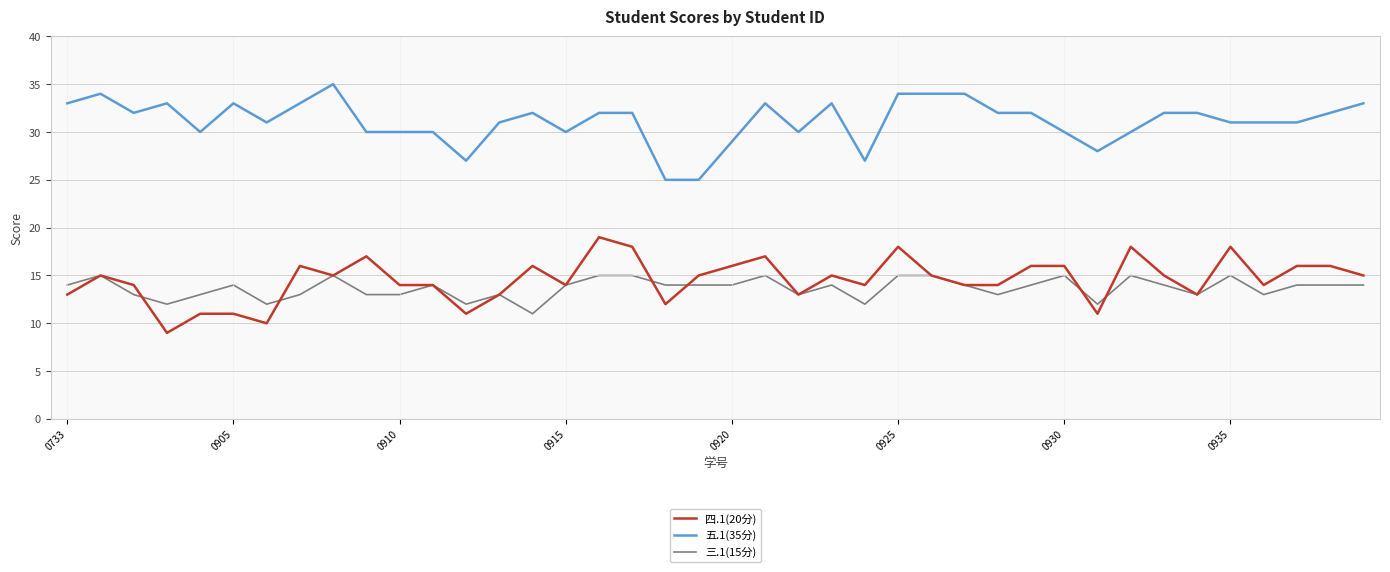

List the series in order of their peak value, highest first.

五.1(35分), 四.1(20分), 三.1(15分)